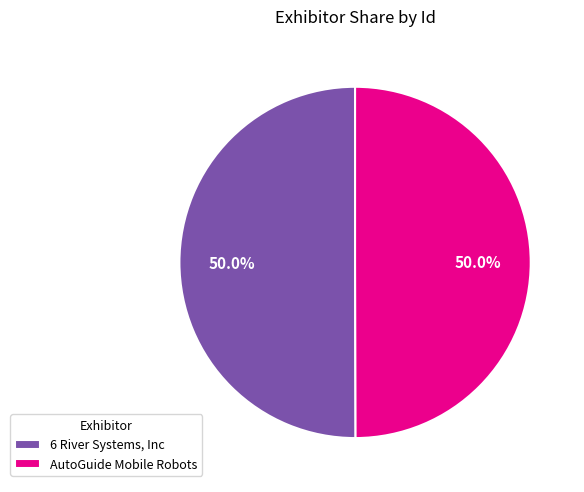

Is the sum of AutoGuide Mobile Robots and 6 River Systems, Inc greater than half?

Yes